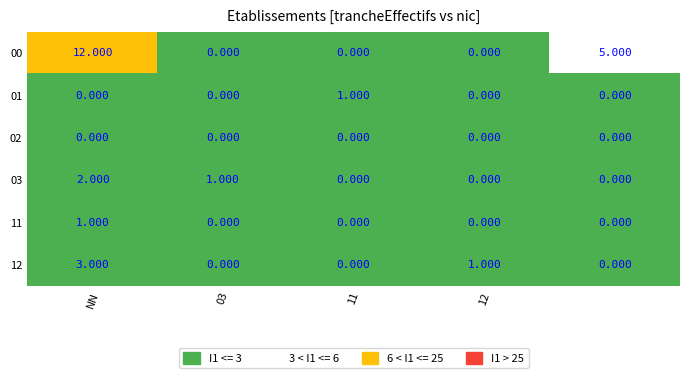

Between 00 and 12, which is larger?

00